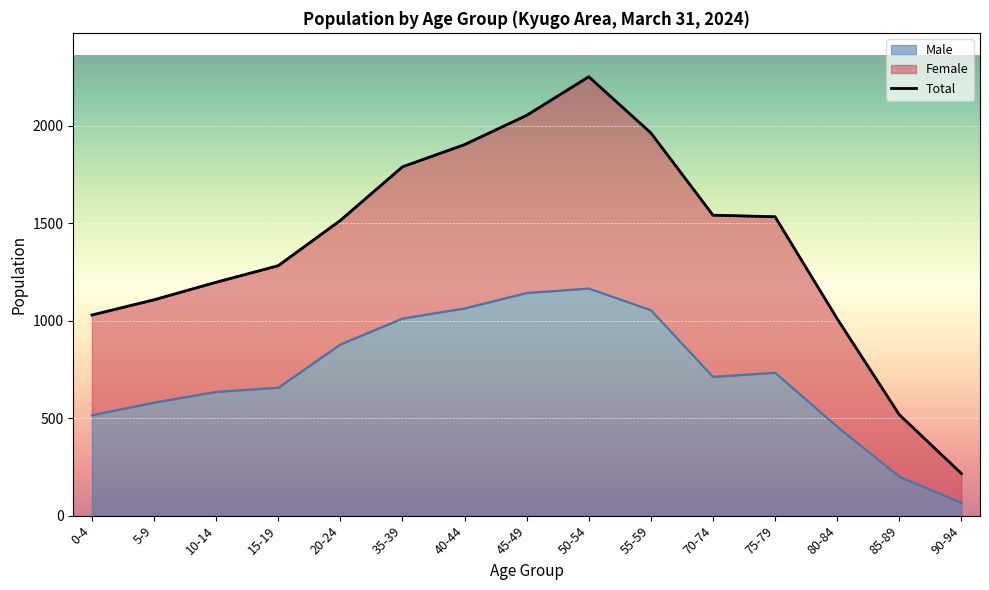

Where is the first local maximum for Total?

50-54